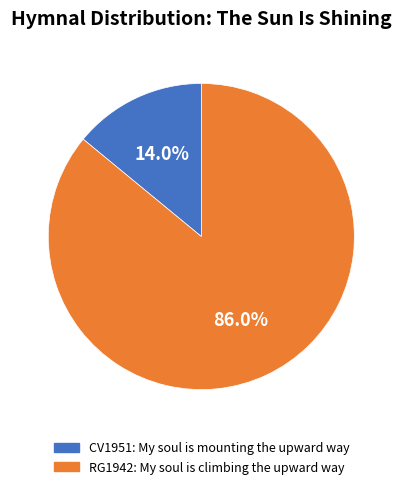

Is there any slice that represents more than half of the pie?

Yes